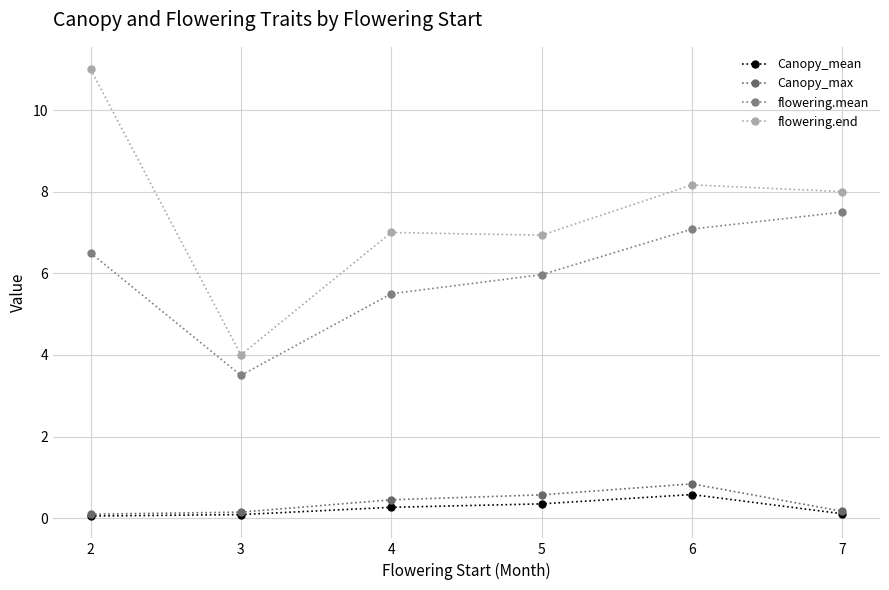

What is the difference between the highest and lowest values at 6?

7.6